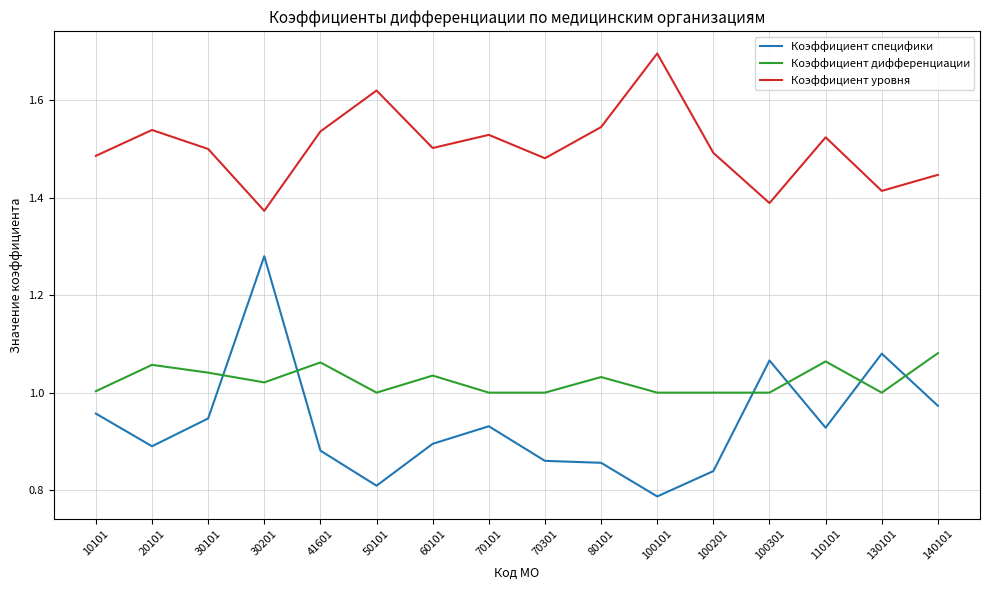

Which label corresponds to the largest value in the chart?

100101